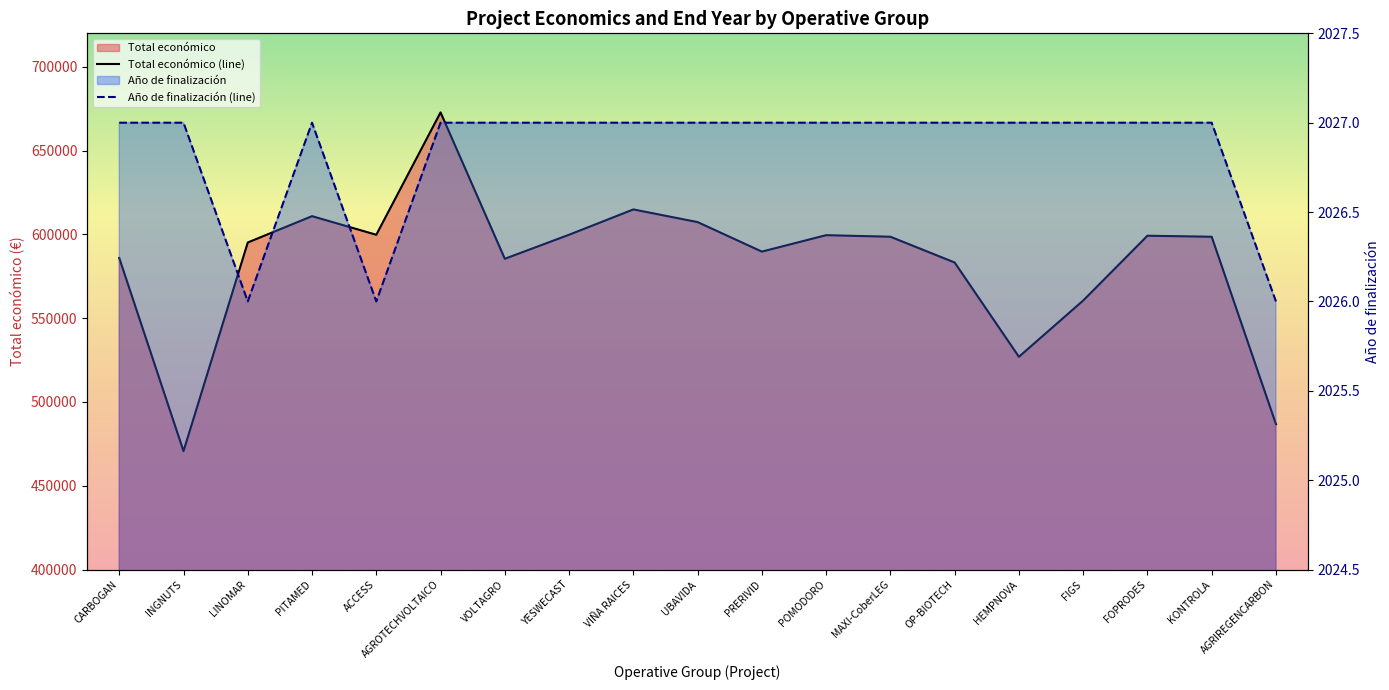

List the series in order of their peak value, highest first.

Total económico, Año de finalización